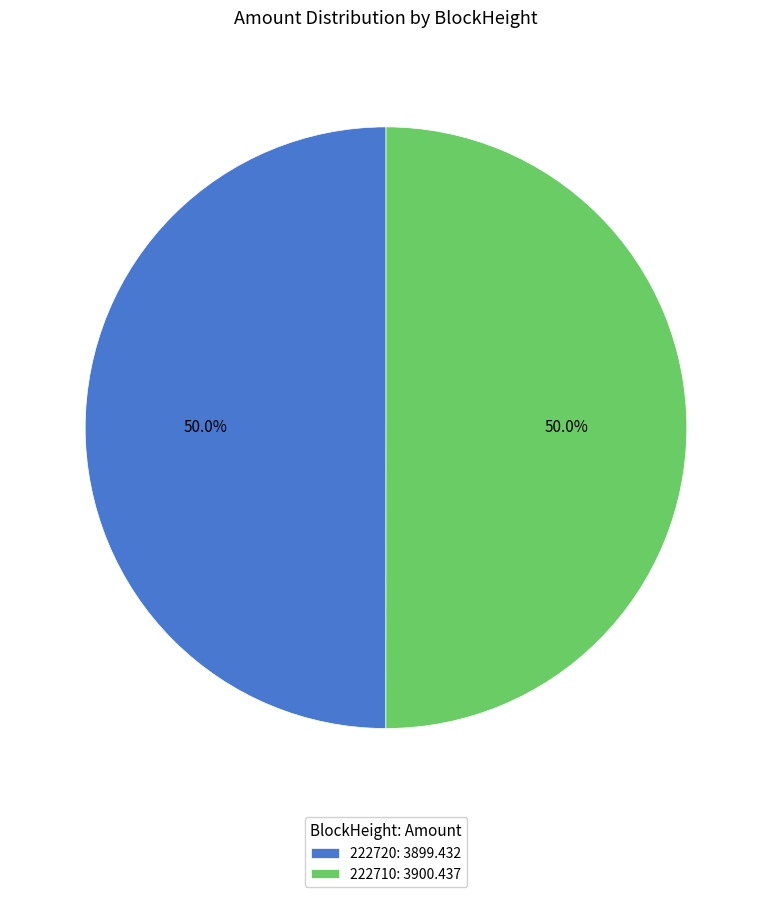

What portion of the pie excludes 222720: 3899.432?

50.0%